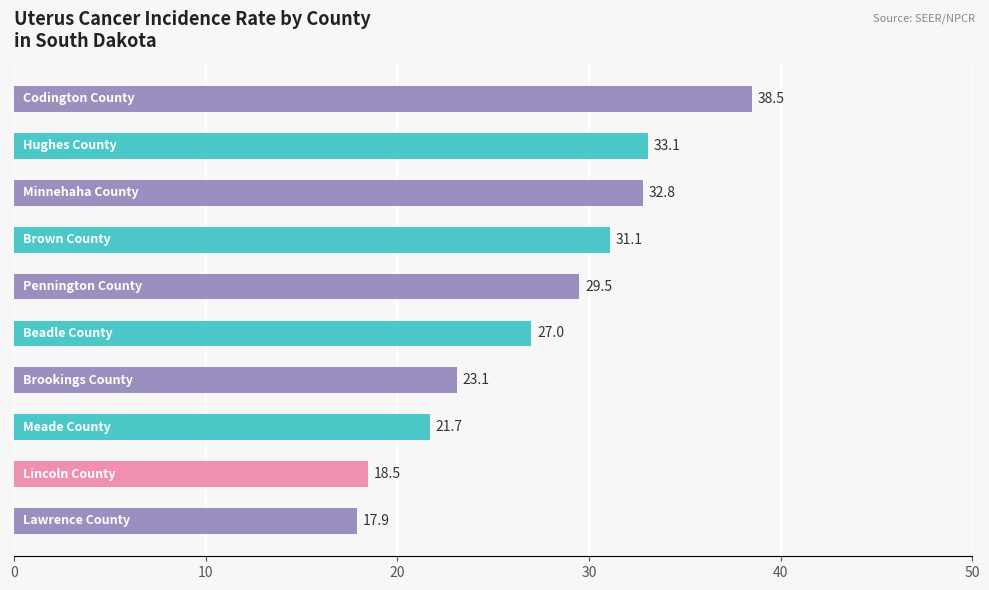

How many data points are less than 29?

5